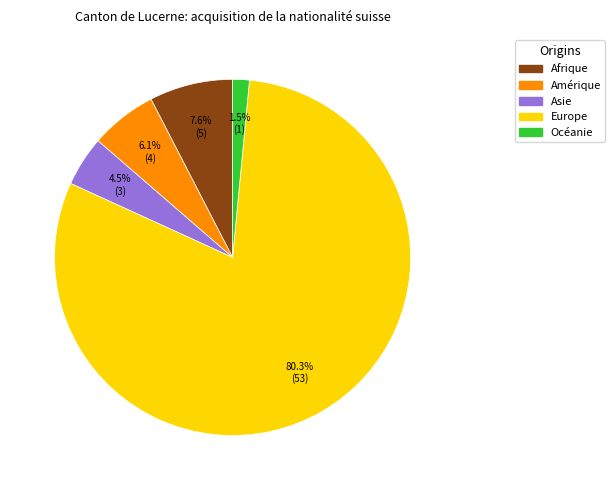

What is the largest slice in the pie chart?

Europe